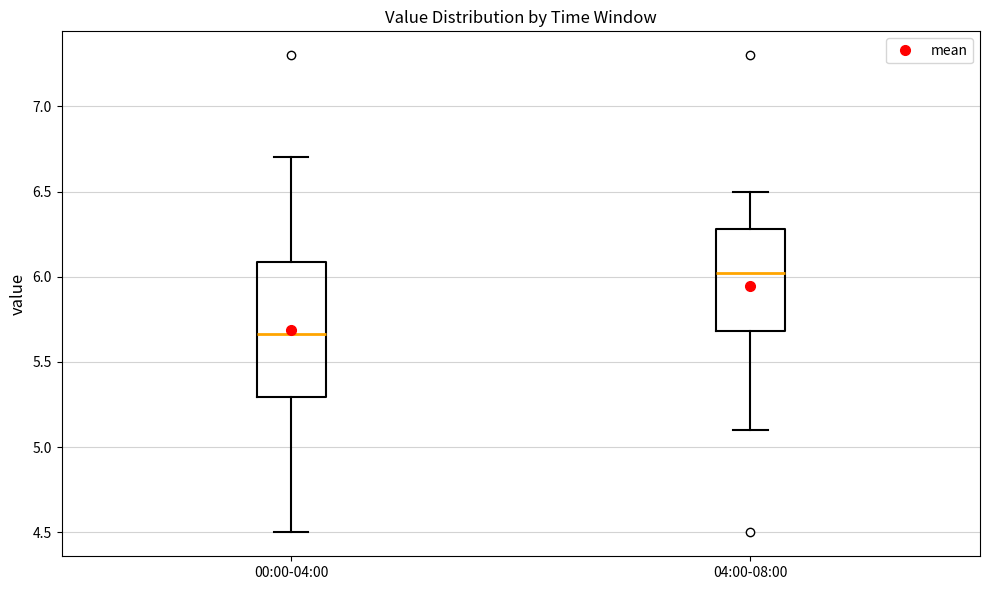

Reading left to right, transcribe this box plot: for each box, give where its median line is, the range the box spans, and where its two whiskers end, as read against the y-axis. The values are not printed on the chart, so give them approximately, as read against the axis.

00:00-04:00: median 5.65, box 5.30 to 6.10, whiskers 4.50 to 6.70
04:00-08:00: median 6.00, box 5.70 to 6.30, whiskers 5.10 to 6.50